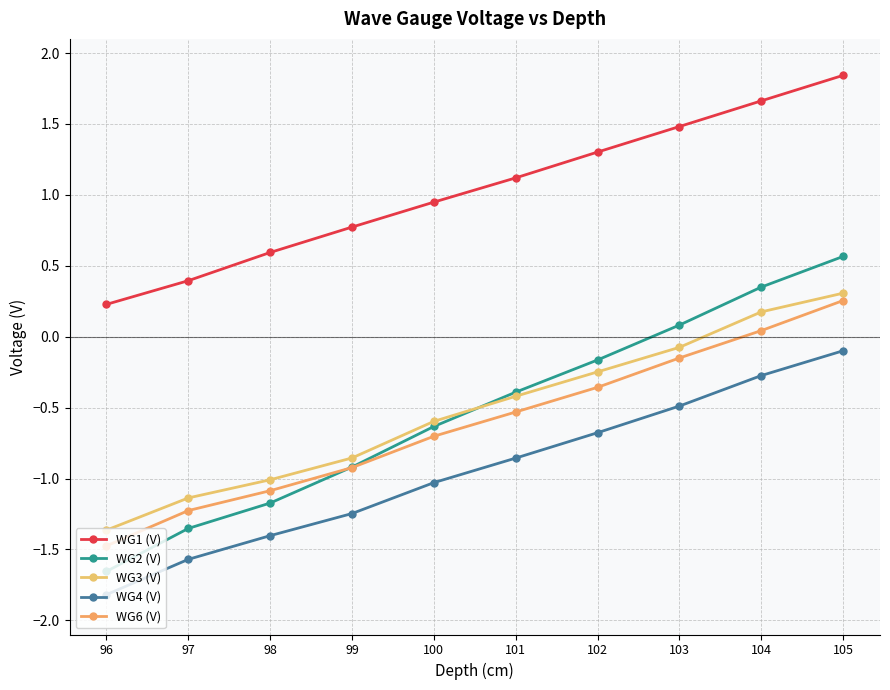

What is the value of the WG1 (V) point at the 4th from the left?

0.8